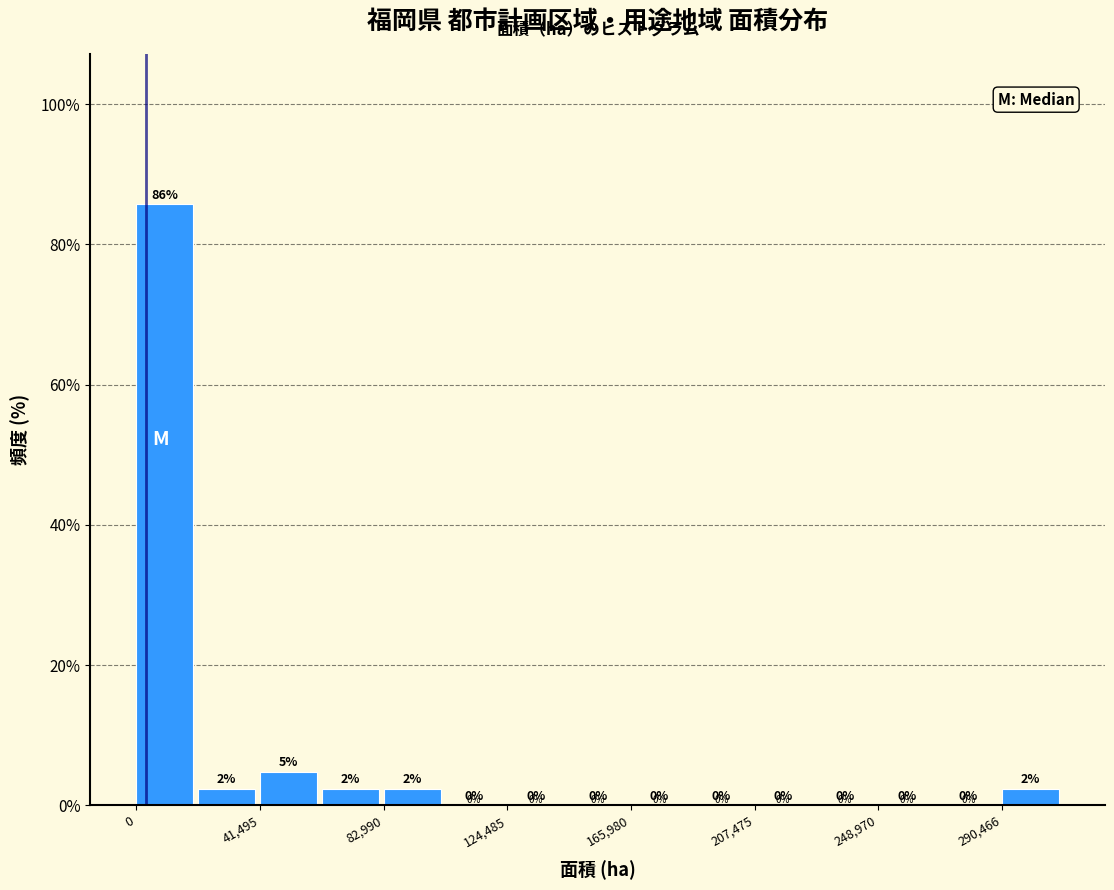

Over which range of the x-axis is the bar tallest?

0 to 20000